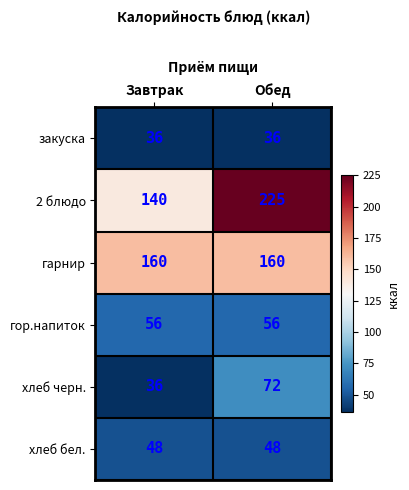

List the series in order of their peak value, lowest first.

закуска, хлеб бел., гор.напиток, хлеб черн., гарнир, 2 блюдо